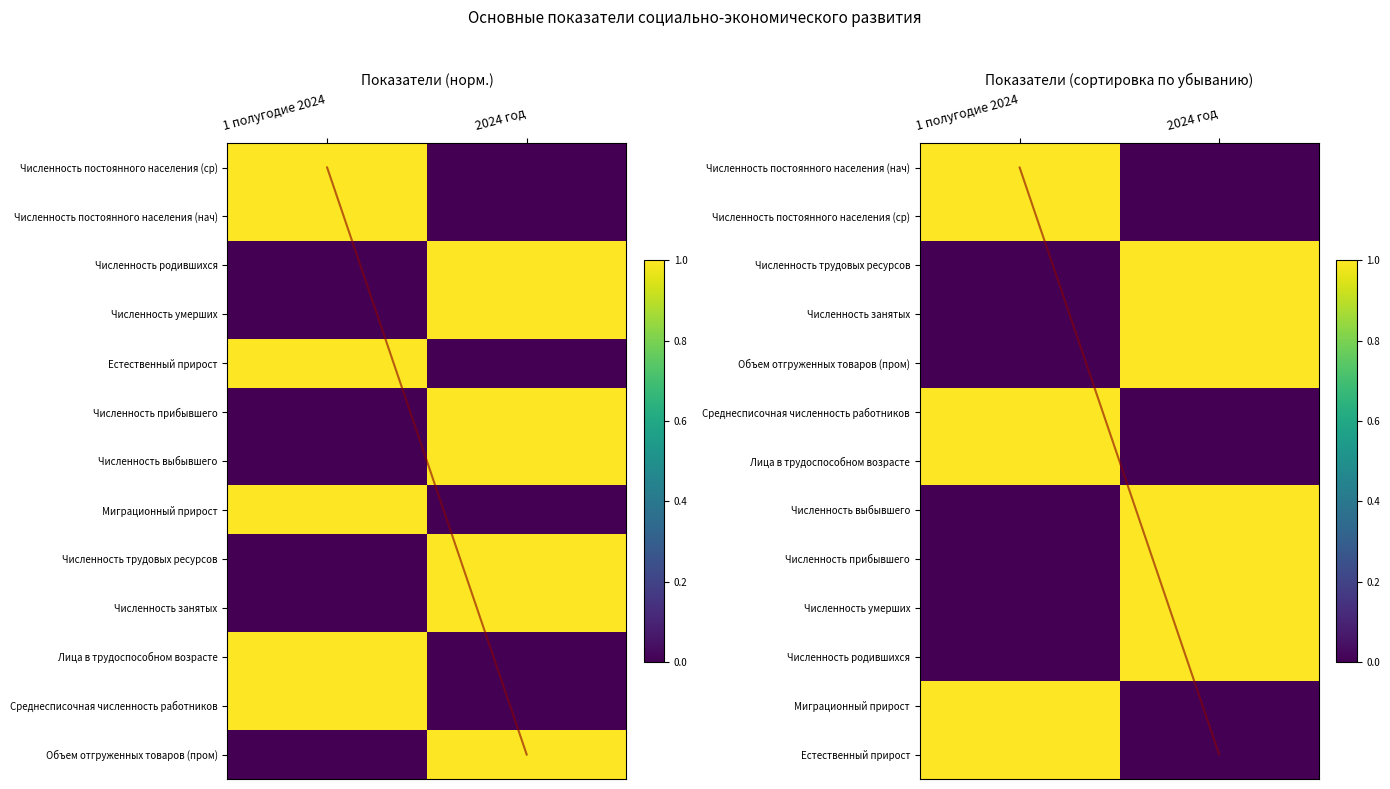

The Численность занятых series shows 1 at 1 полугодие 2024. True or false?

False